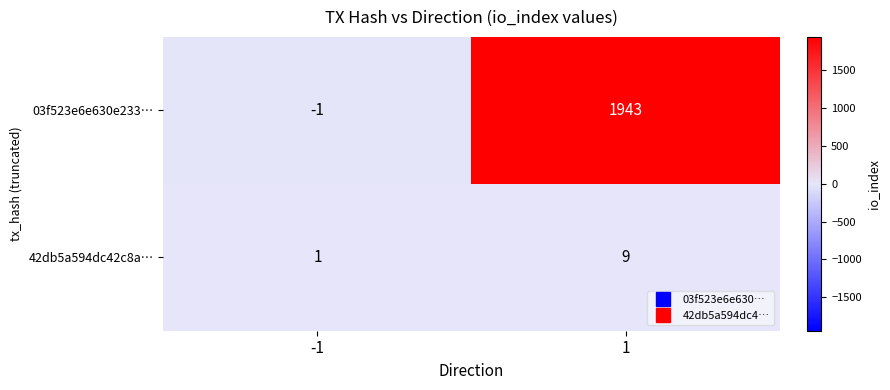

True or false: 03f523e6e630e233… has a value of -1 at -1.

True